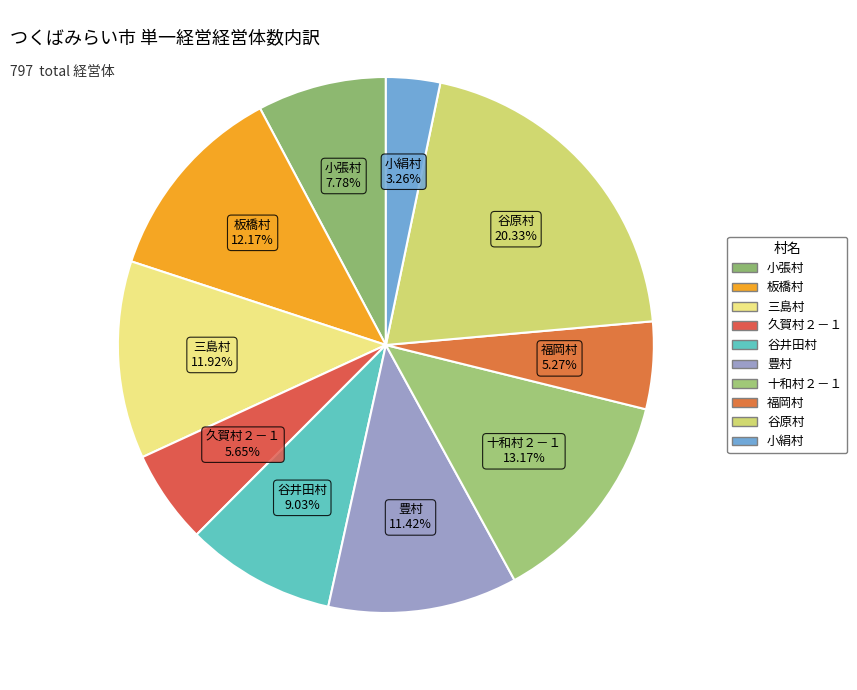

Is it true that 豊村 is 11% of the pie?

True